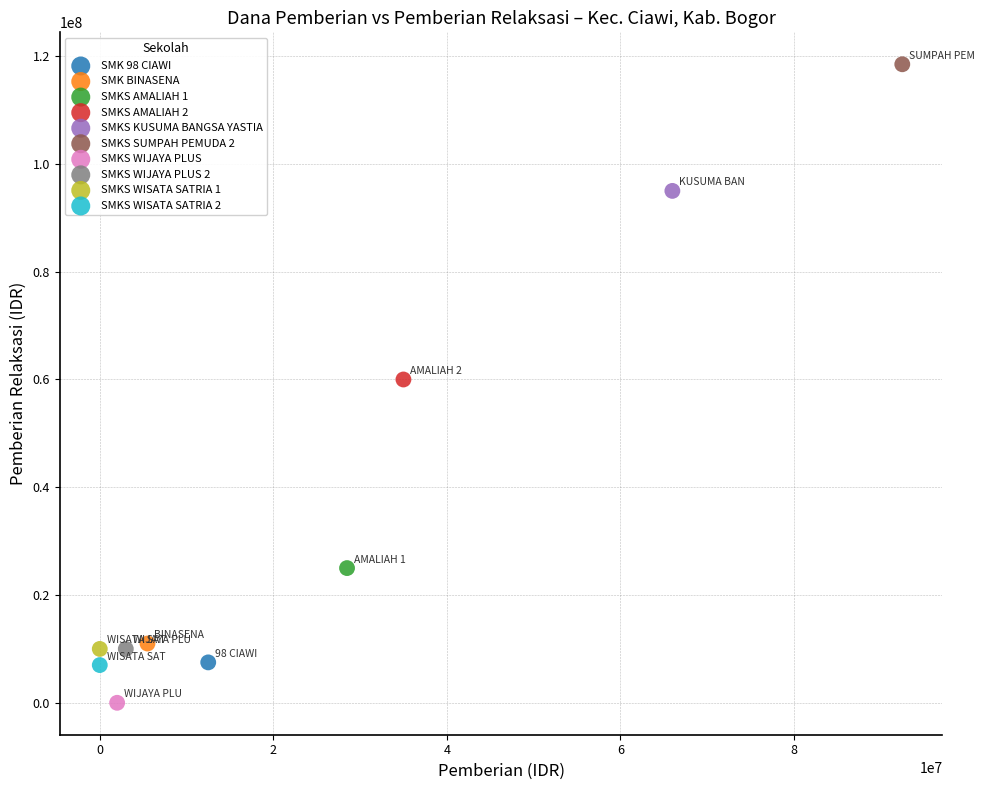

What are all the series names shown in the legend?

SMK 98 CIAWI, SMK BINASENA, SMKS AMALIAH 1, SMKS AMALIAH 2, SMKS KUSUMA BANGSA YASTIA, SMKS SUMPAH PEMUDA 2, SMKS WIJAYA PLUS, SMKS WIJAYA PLUS 2, SMKS WISATA SATRIA 1, SMKS WISATA SATRIA 2